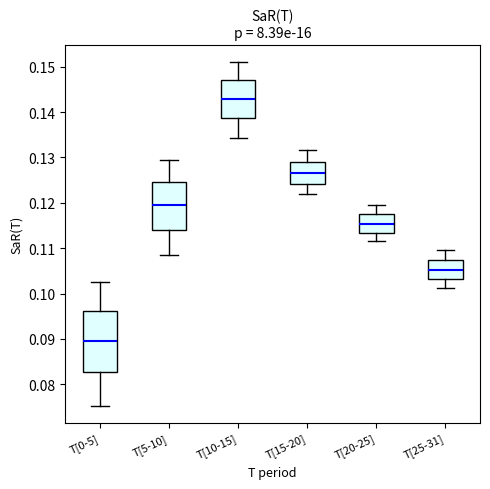

Which box has the lowest median line?

T[0-5]